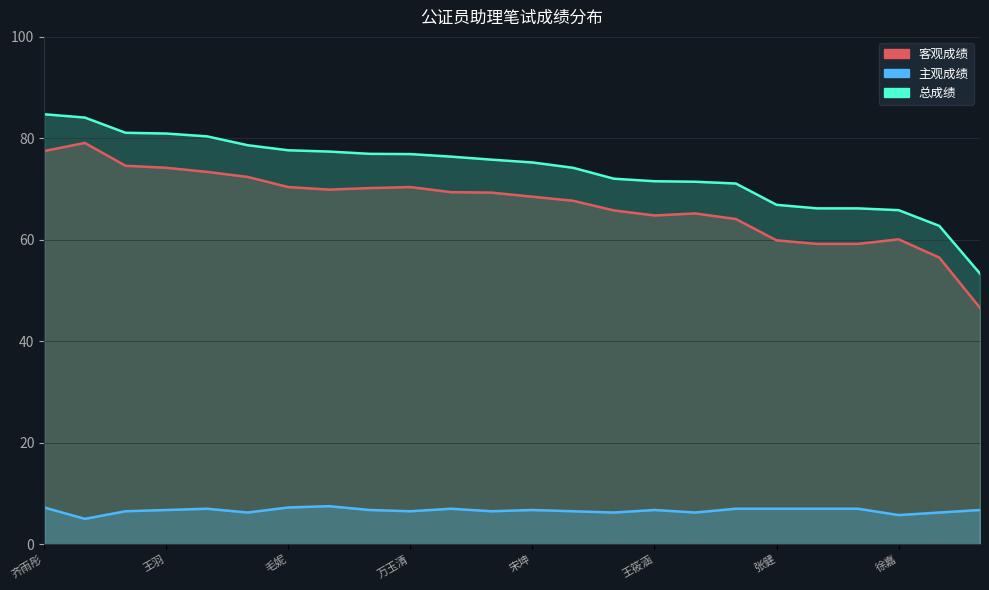

True or false: 客观成绩 and 主观成绩 cross at least once.

False